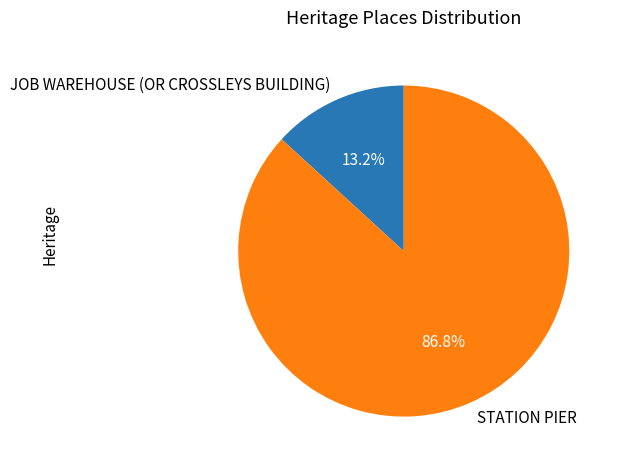

To the nearest percent, what is the difference between the STATION PIER and JOB WAREHOUSE (OR CROSSLEYS BUILDING) slice percentages?

74%